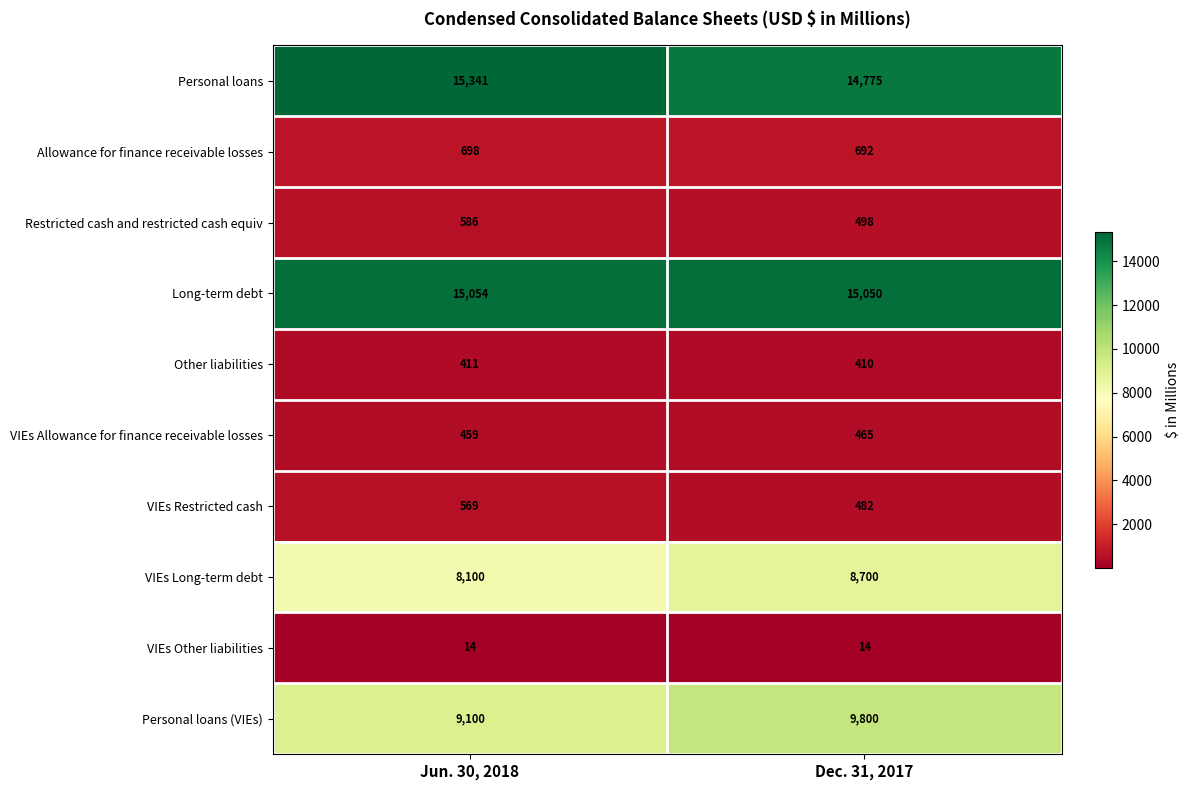

Reading left to right, what are all the values shown in this chart?

Personal loans: Jun. 30, 2018=15341	Dec. 31, 2017=14775
Allowance for finance receivable losses: Jun. 30, 2018=698	Dec. 31, 2017=692
Restricted cash and restricted cash equiv: Jun. 30, 2018=586	Dec. 31, 2017=498
Long-term debt: Jun. 30, 2018=15054	Dec. 31, 2017=15050
Other liabilities: Jun. 30, 2018=411	Dec. 31, 2017=410
VIEs Allowance for finance receivable losses: Jun. 30, 2018=459	Dec. 31, 2017=465
VIEs Restricted cash: Jun. 30, 2018=569	Dec. 31, 2017=482
VIEs Long-term debt: Jun. 30, 2018=8100	Dec. 31, 2017=8700
VIEs Other liabilities: Jun. 30, 2018=14	Dec. 31, 2017=14
Personal loans (VIEs): Jun. 30, 2018=9100	Dec. 31, 2017=9800